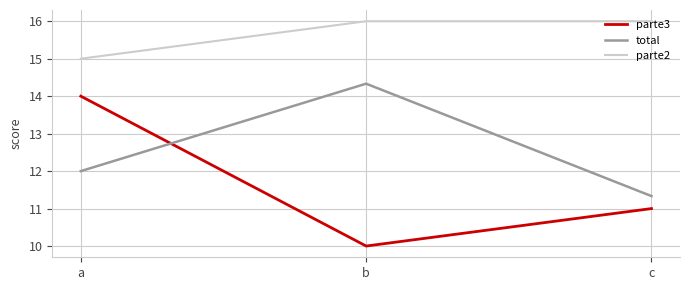

What is the spread (max minus min) of values at a?

3.0